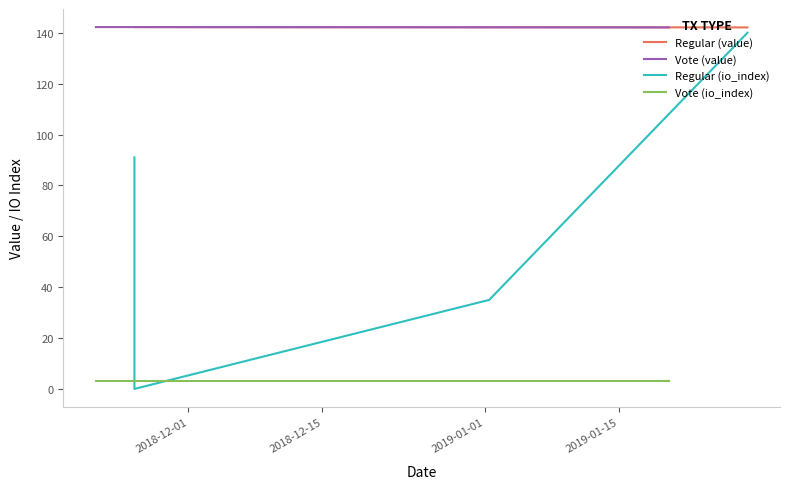

True or false: Vote (io_index) and Vote (value) cross at least once.

False